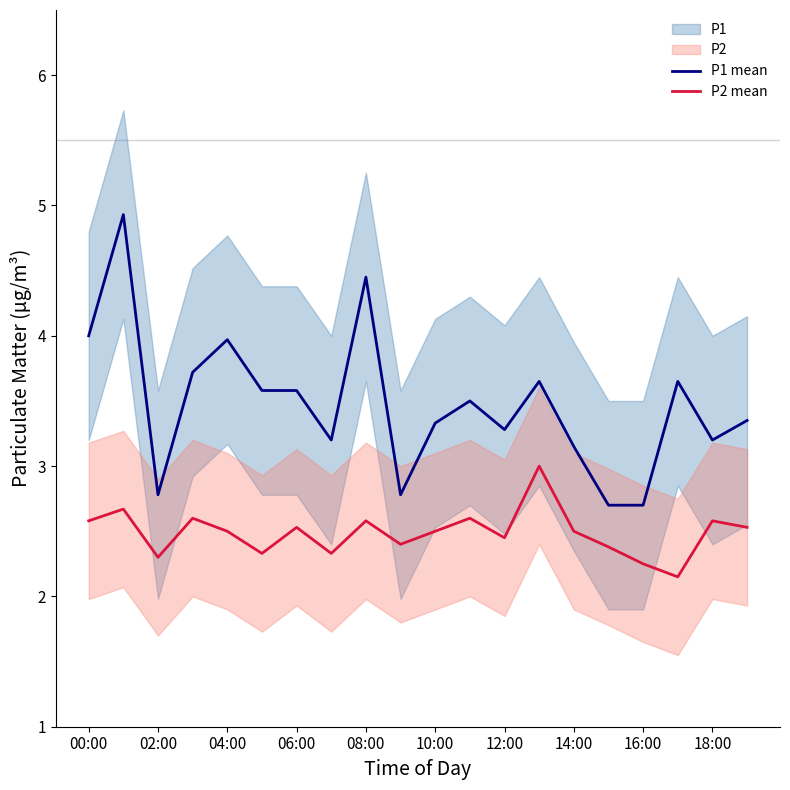

True or false: P1 mean and P2 mean intersect in this chart.

False